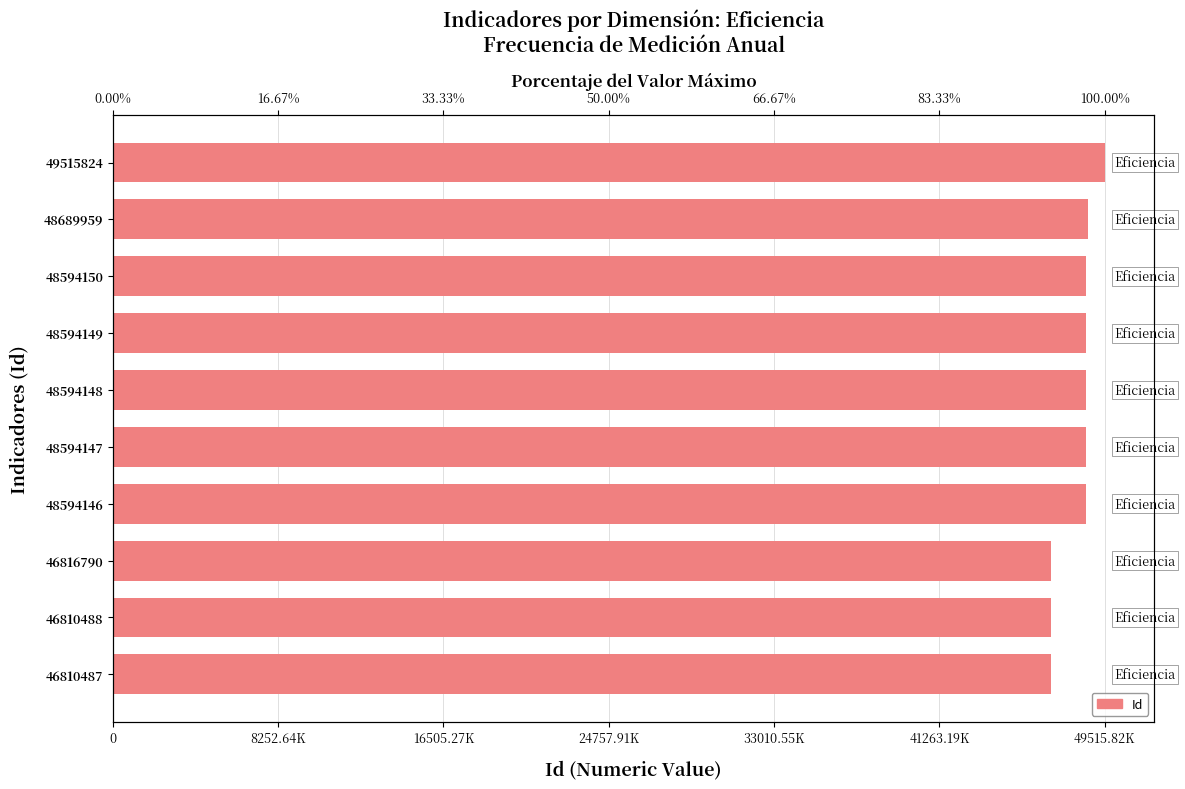

What is the greatest value displayed?

49515824